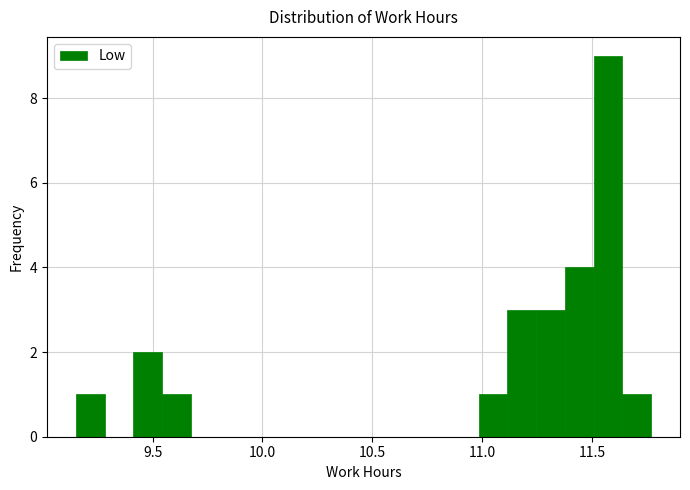

Around what value on the x-axis is the tallest bar? Give the approximate position of its centre, as read against the axis.

11.55